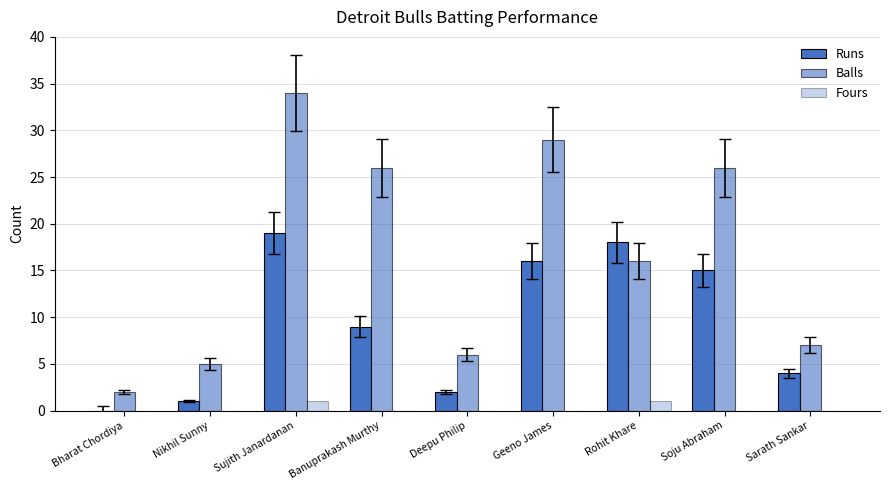

Reading right to left, what are all the values shown in this chart?

Runs: Sarath Sankar=4	Soju Abraham=15	Rohit Khare=18	Geeno James=16	Deepu Philip=2	Banuprakash Murthy=9	Sujith Janardanan=19	Nikhil Sunny=1	Bharat Chordiya=0
Balls: Sarath Sankar=7	Soju Abraham=26	Rohit Khare=16	Geeno James=29	Deepu Philip=6	Banuprakash Murthy=26	Sujith Janardanan=34	Nikhil Sunny=5	Bharat Chordiya=2
Fours: Sarath Sankar=0	Soju Abraham=0	Rohit Khare=1	Geeno James=0	Deepu Philip=0	Banuprakash Murthy=0	Sujith Janardanan=1	Nikhil Sunny=0	Bharat Chordiya=0